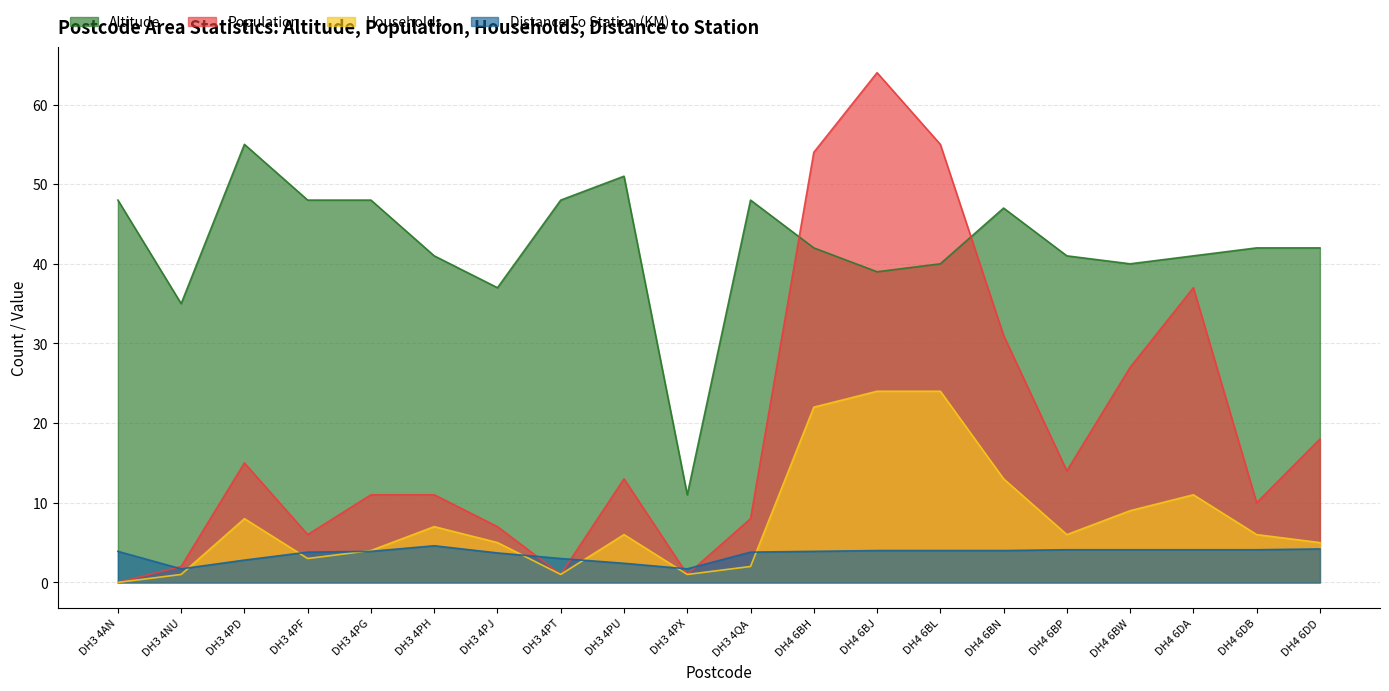

What position from the left is DH4 6BH?

12